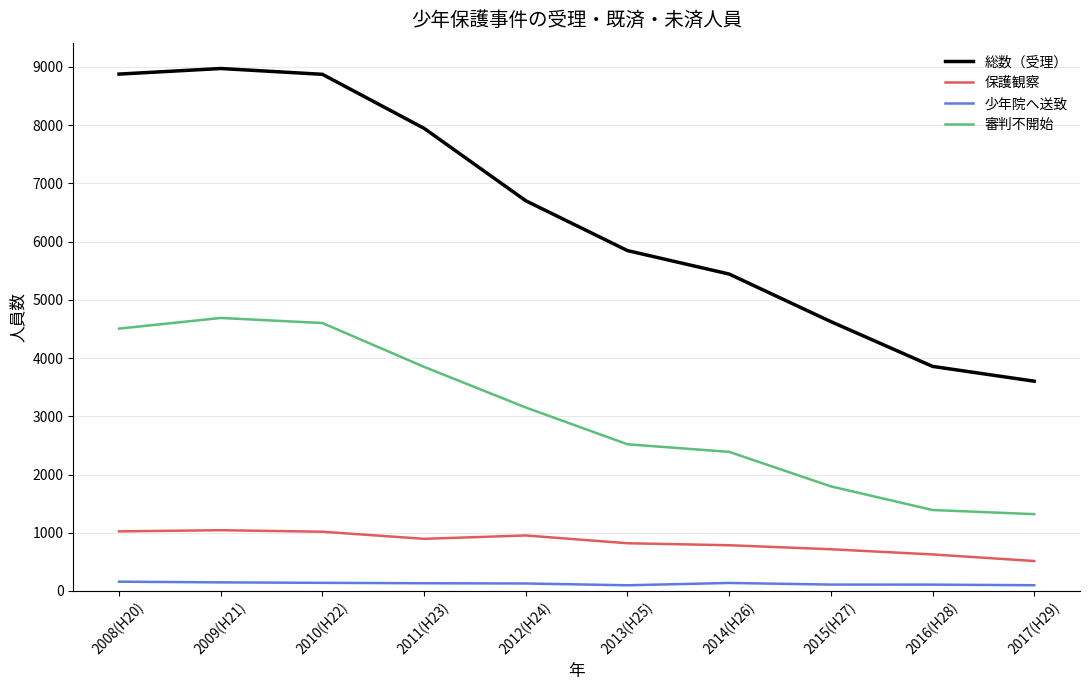

Is the value of 総数（受理） at 2014(H26) greater than the value of 少年院へ送致 at 2016(H28)?

Yes